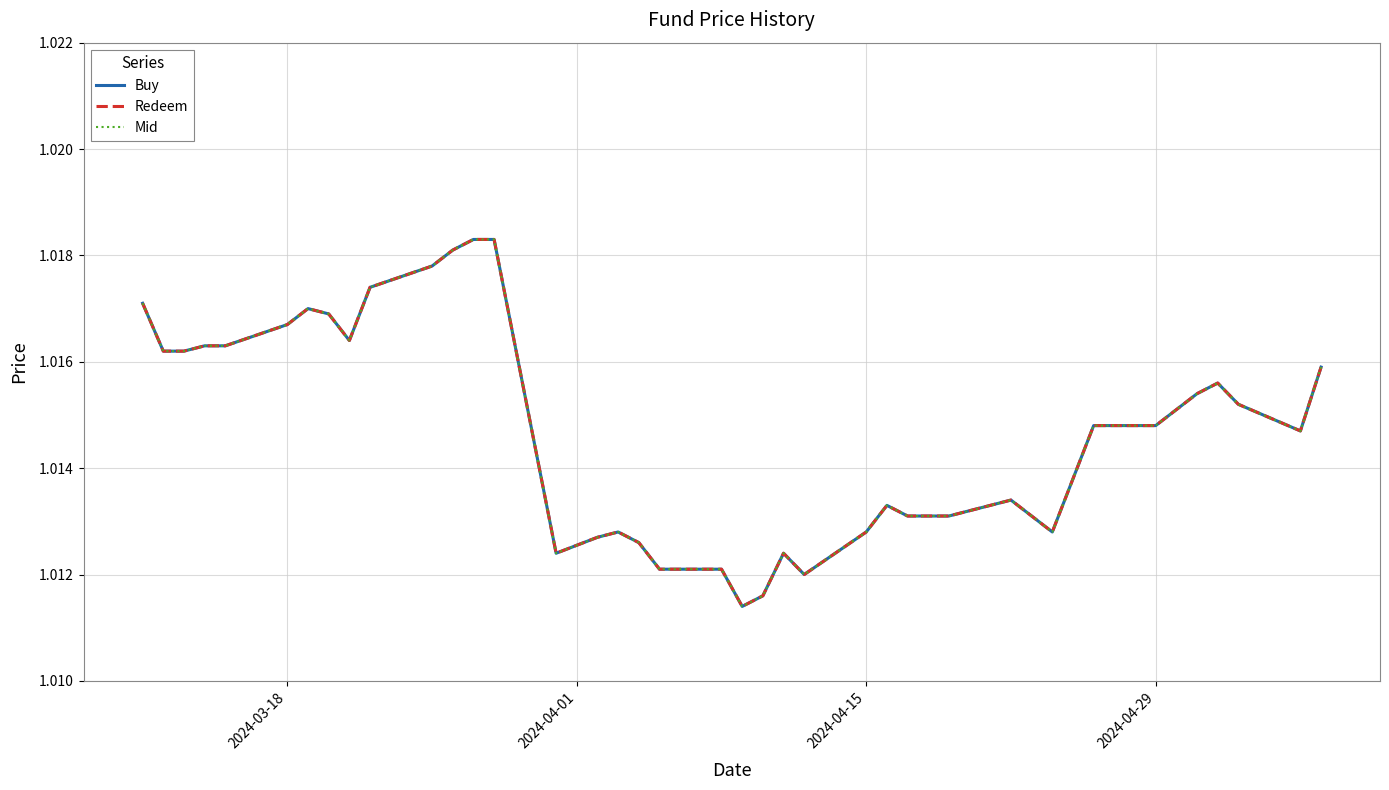

Rank the series by their maximum value, from highest to lowest.

Buy, Redeem, Mid